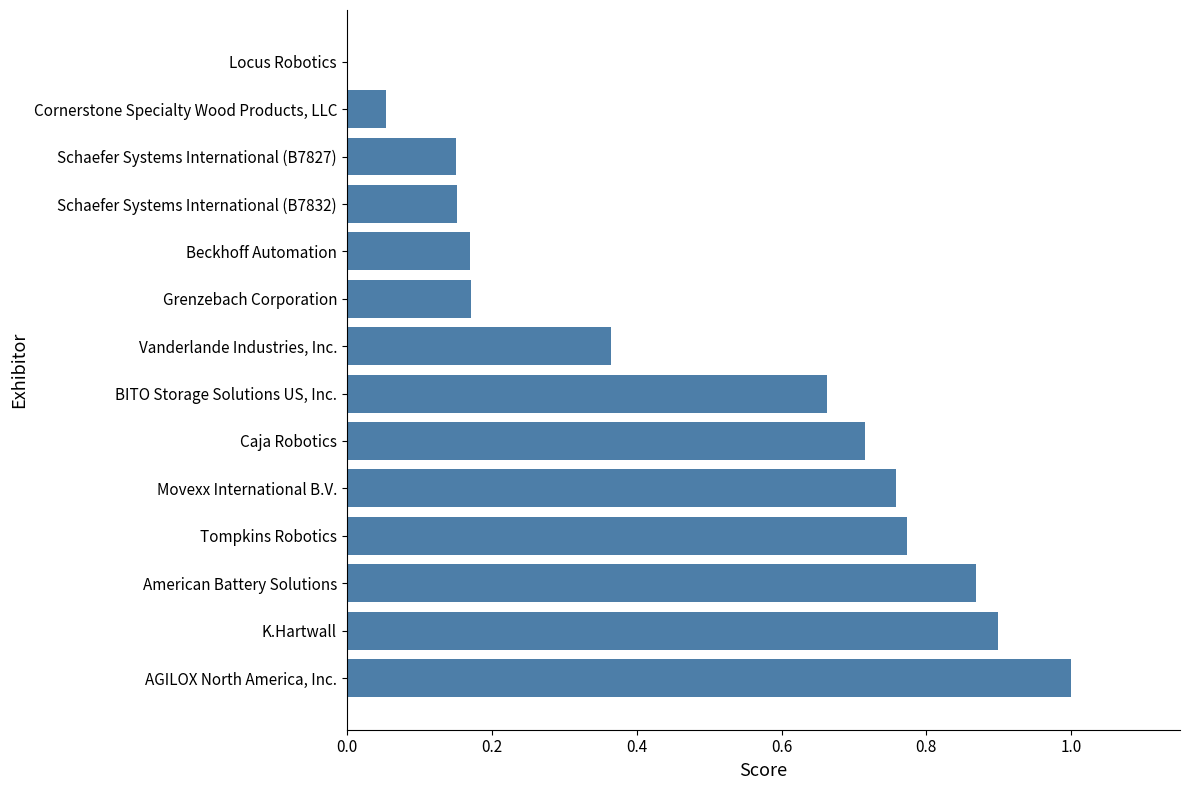

What is the sum of all values?

6.7